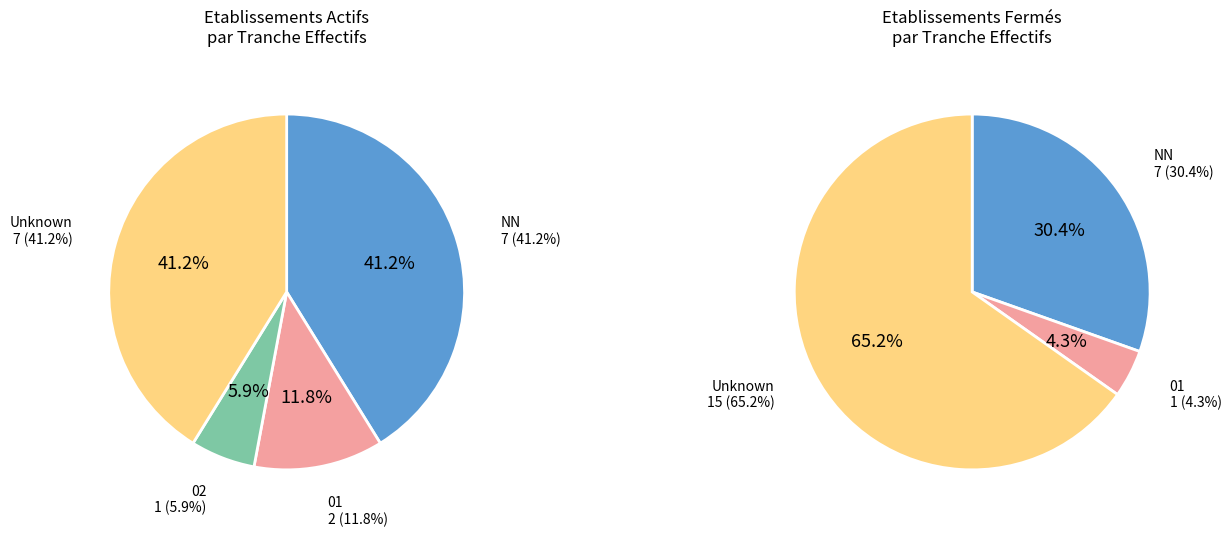

How many slices are in this pie chart?

4